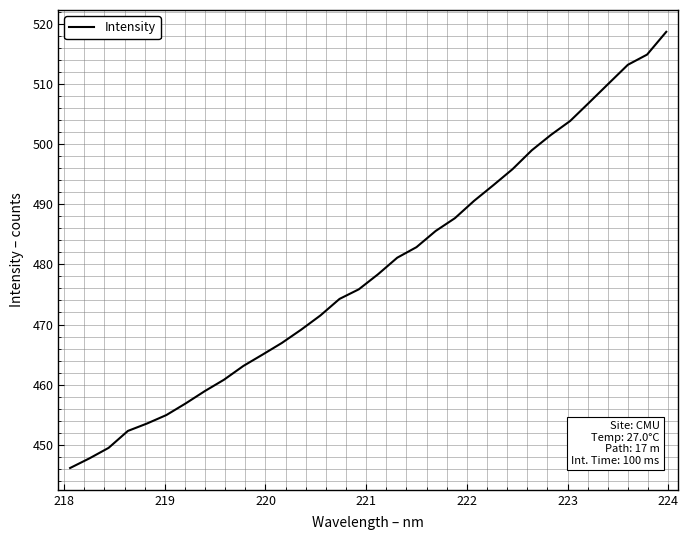

What is the minimum value shown in the chart?

446.2